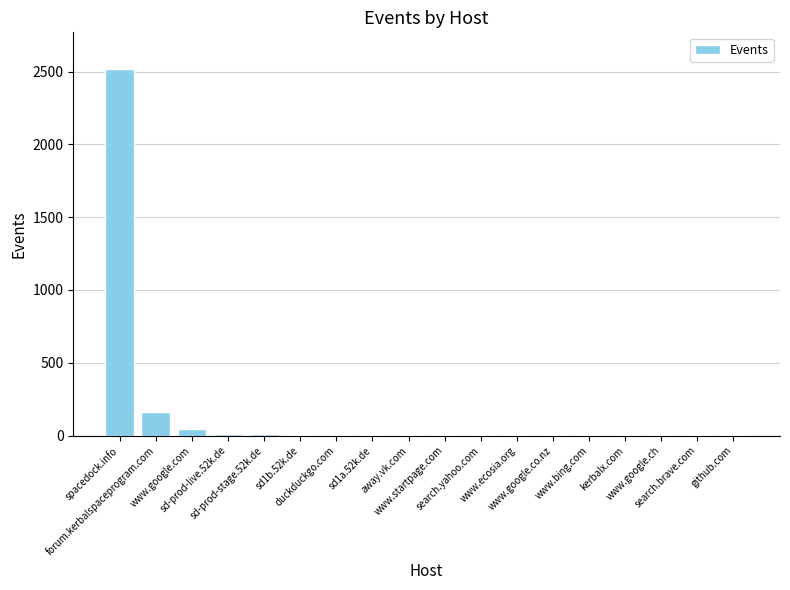

What is the change in value from forum.kerbalspaceprogram.com to sd1b.52k.de?

-158